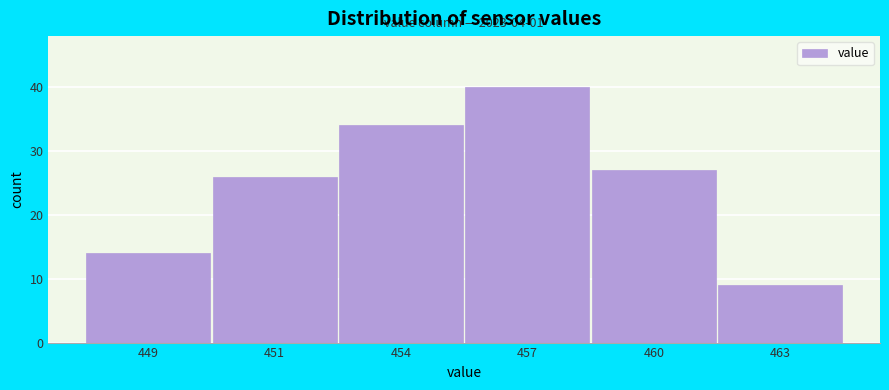

Reading left to right, extract all data points from this chart.

449=14	451=26	454=34	457=40	460=27	463=9